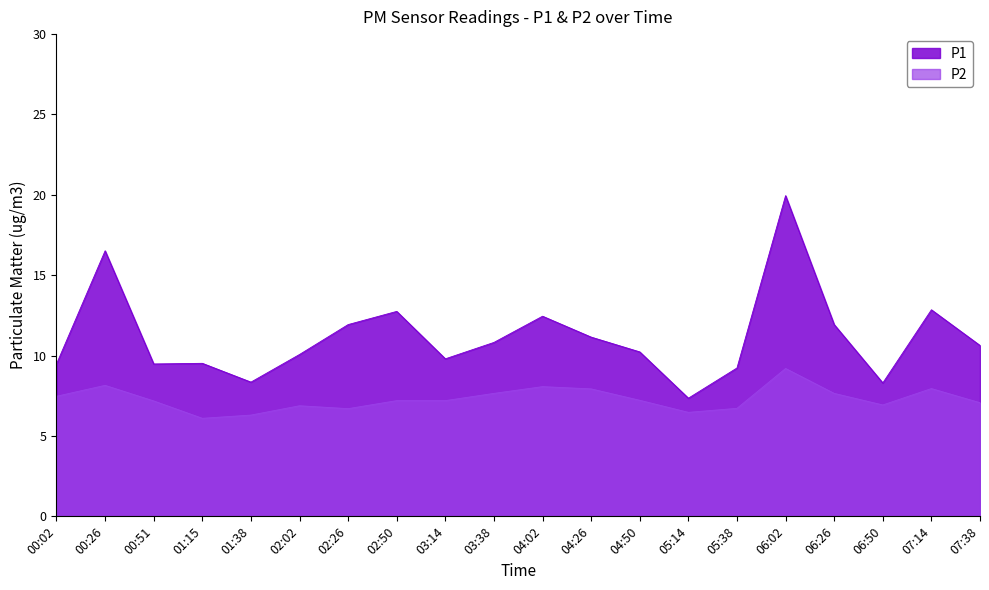

Between 01:38 and 04:02, which is larger?

04:02